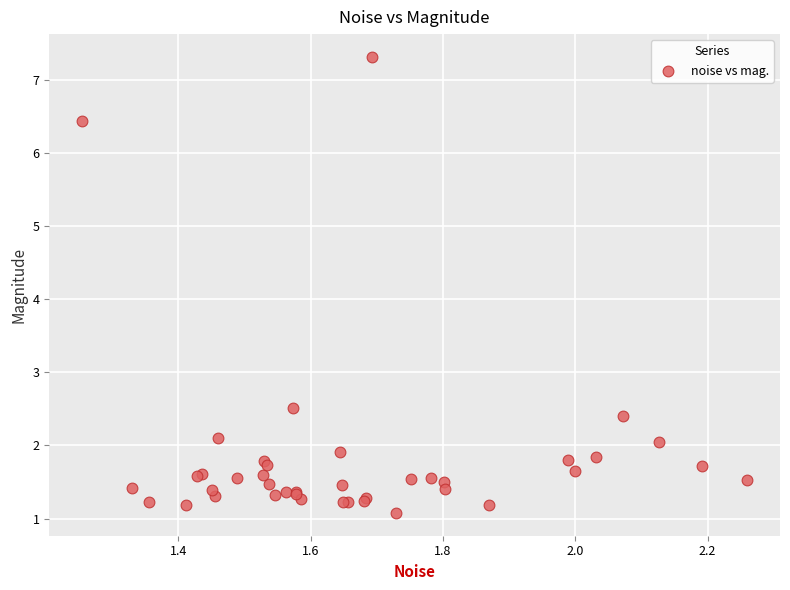

What Y value in the scatter plot is closest to 4?

2.5